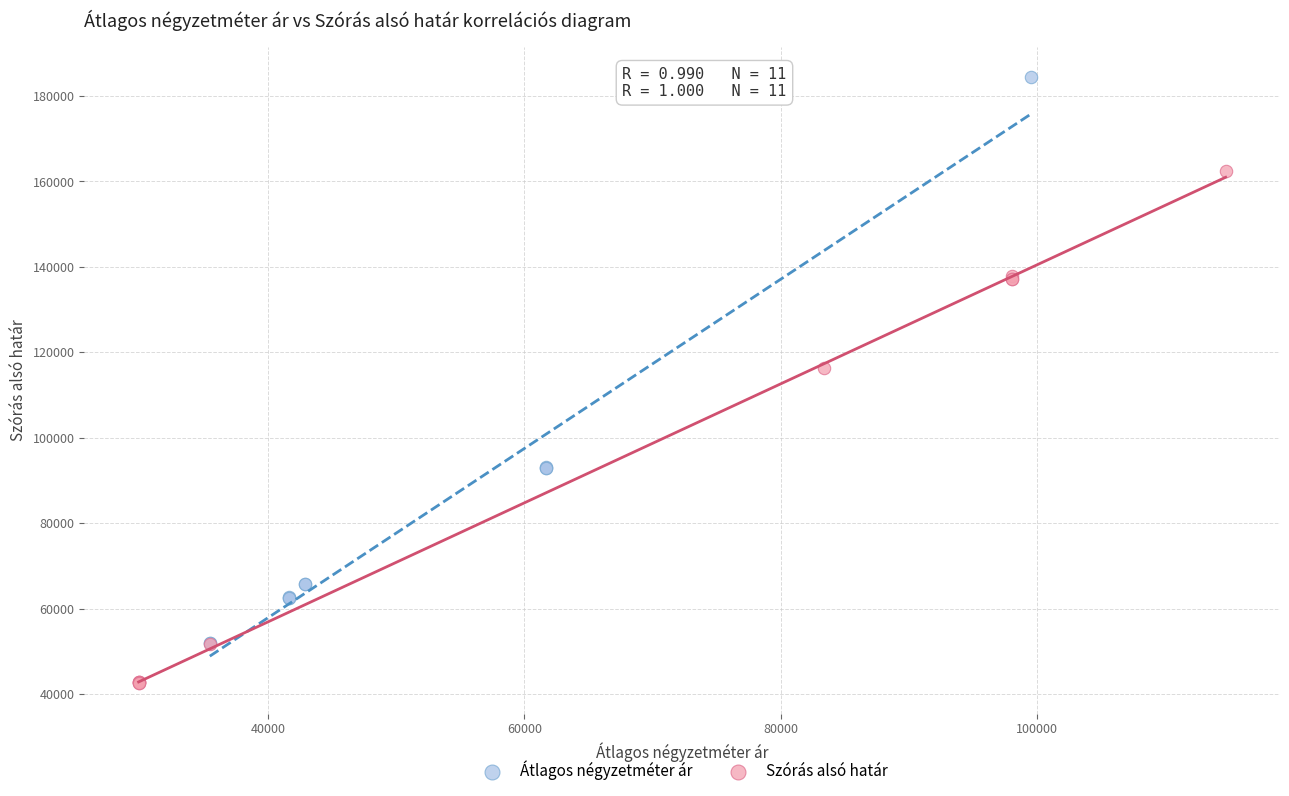

Which series has the widest spread of Y values?

Átlagos négyzetméter ár